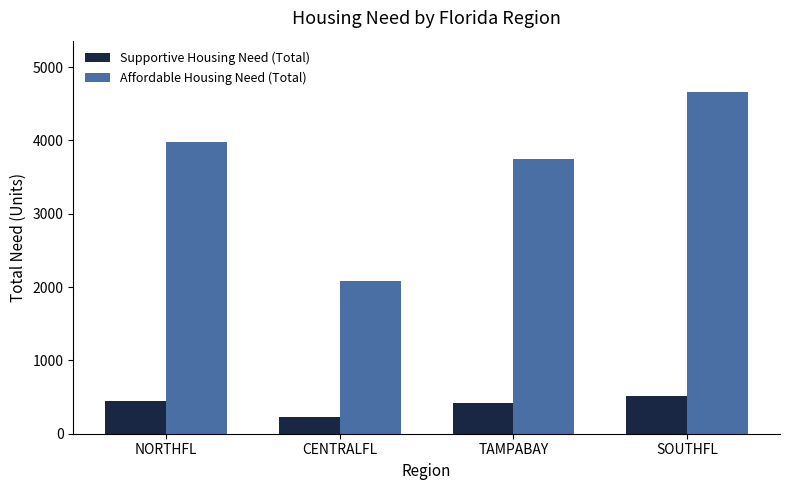

Rank the series by their maximum value, from lowest to highest.

Supportive Housing Need (Total), Affordable Housing Need (Total)